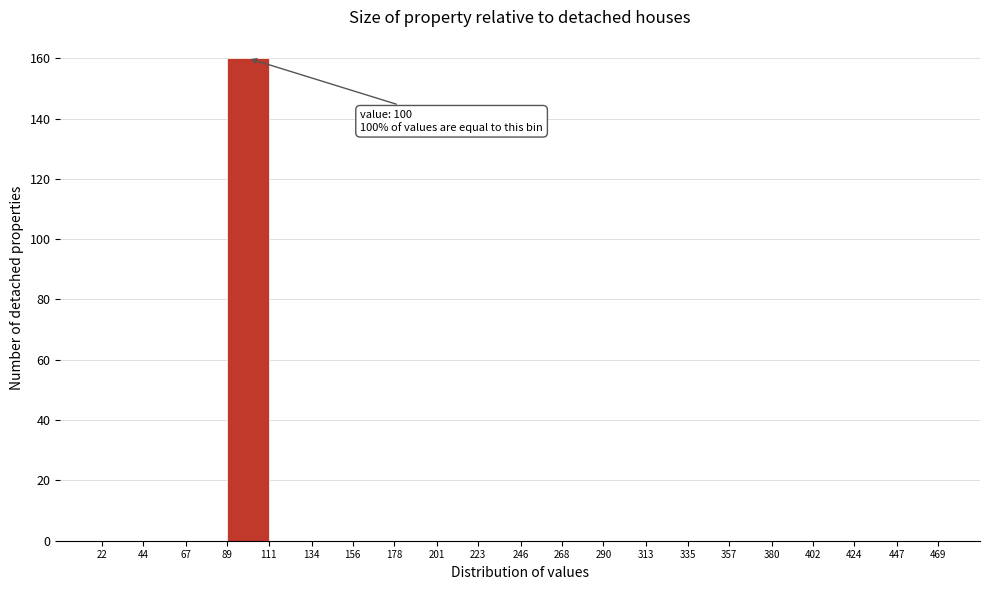

Which range on the x-axis has the tallest bar?

89 to 111